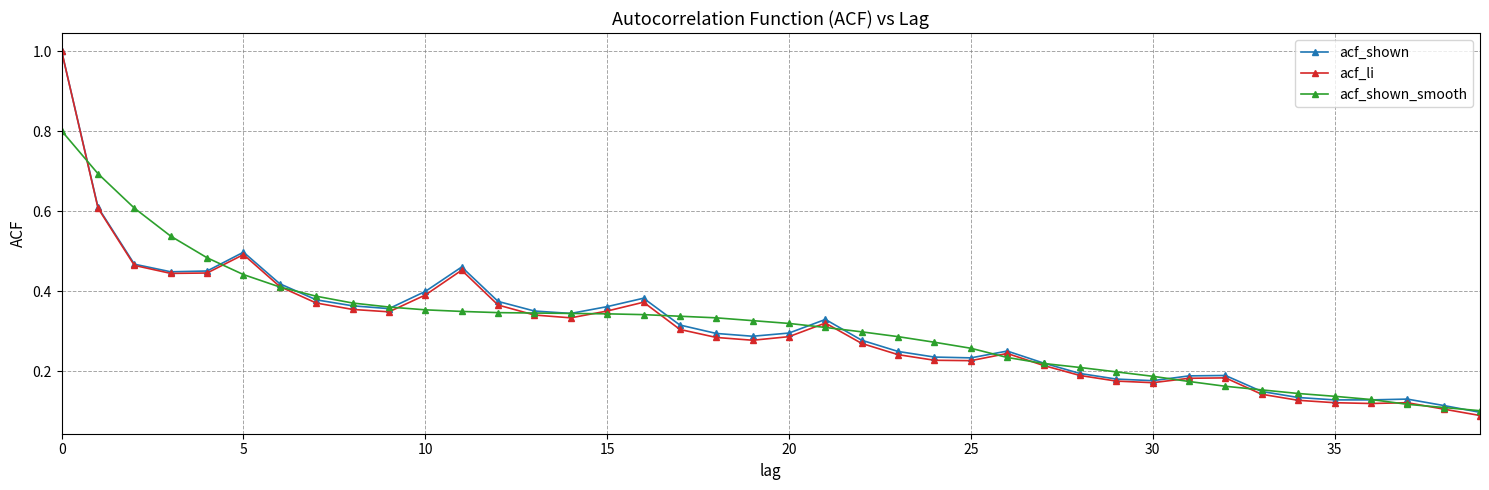

Which series has the largest range (max minus min)?

acf_li